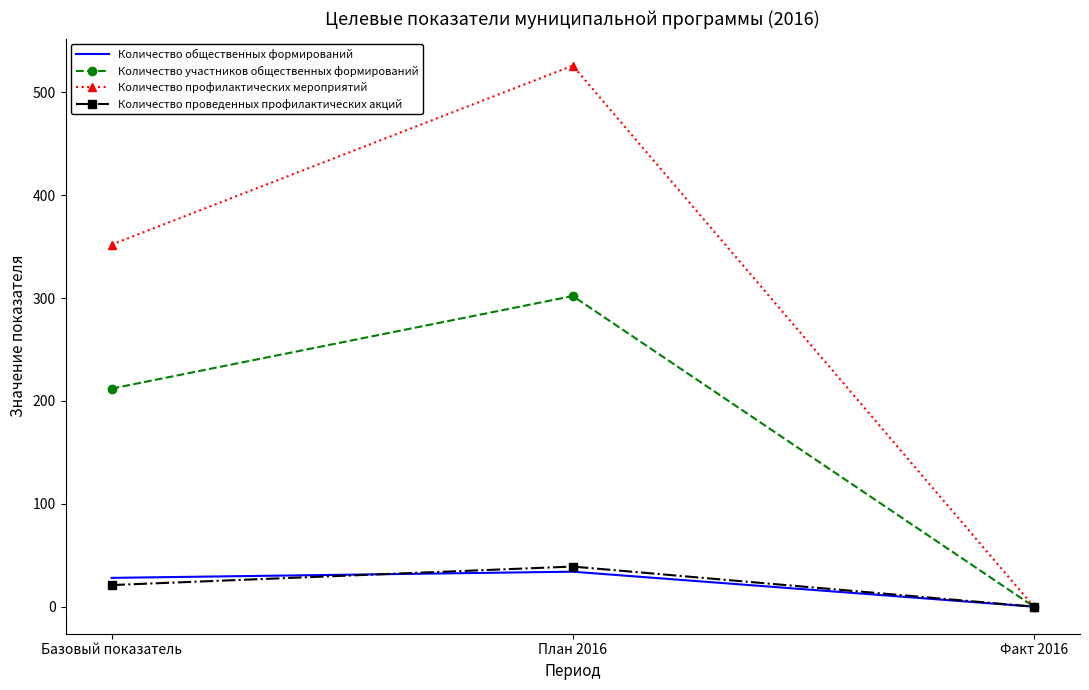

At which category is the sum across all series the highest?

План 2016